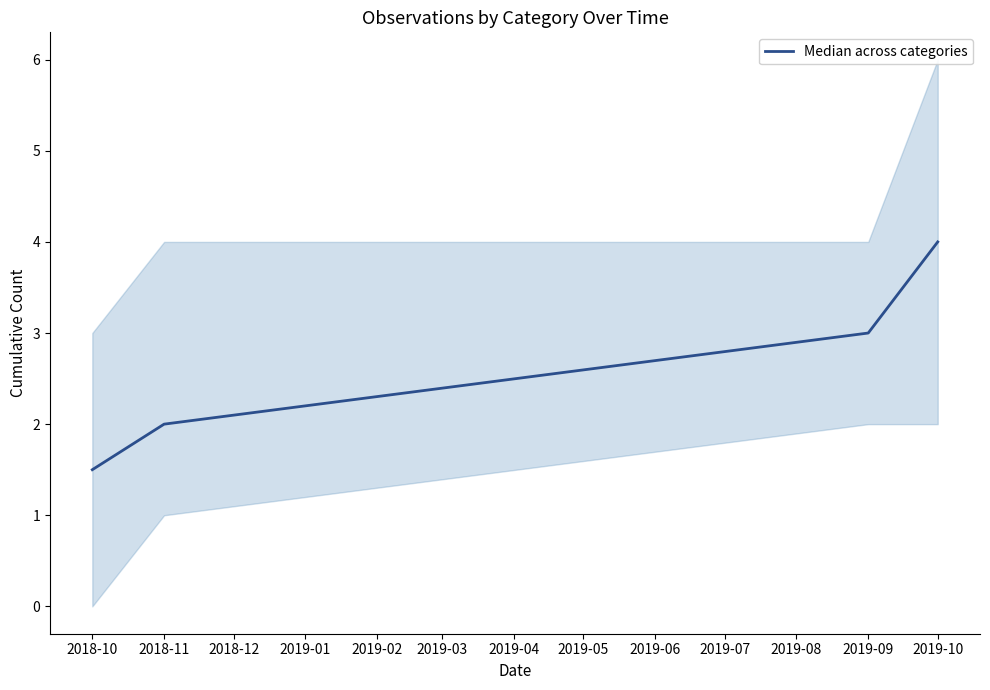

True or false: the data has more than 1 interior local peaks.

False